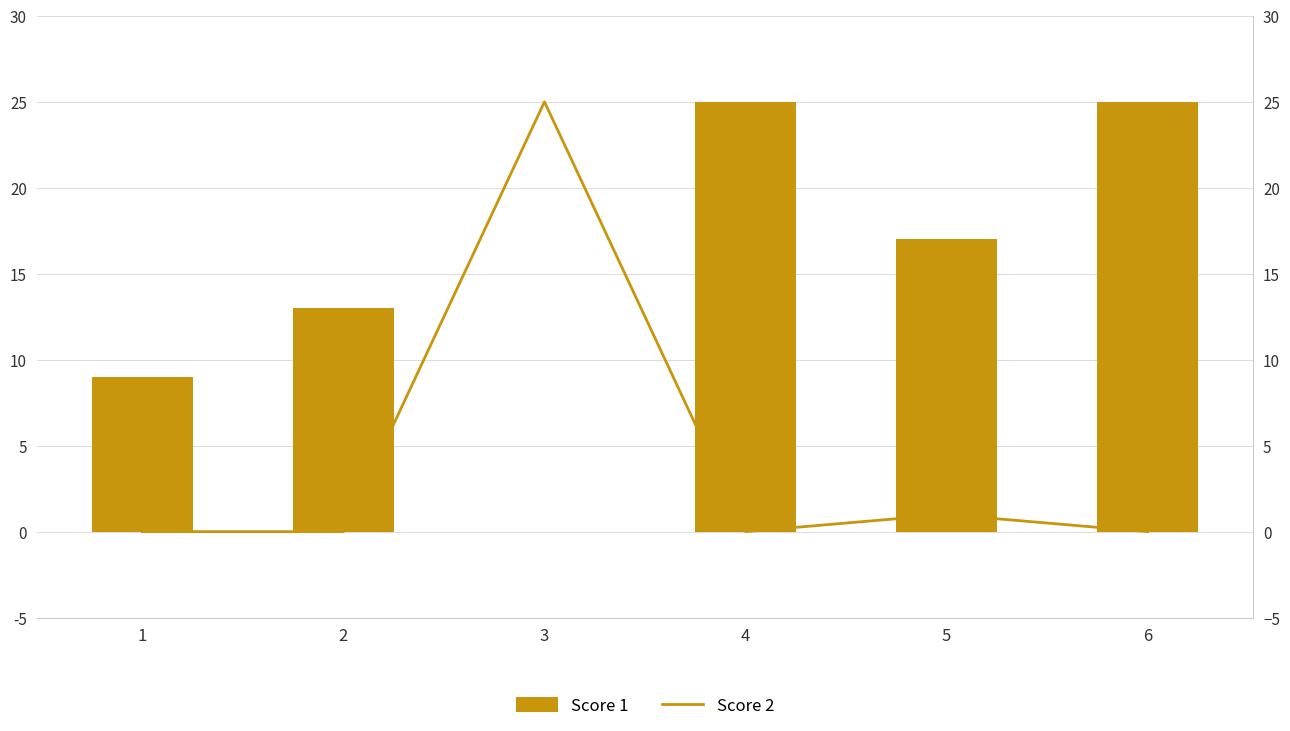

How many distinct data groups are displayed?

2